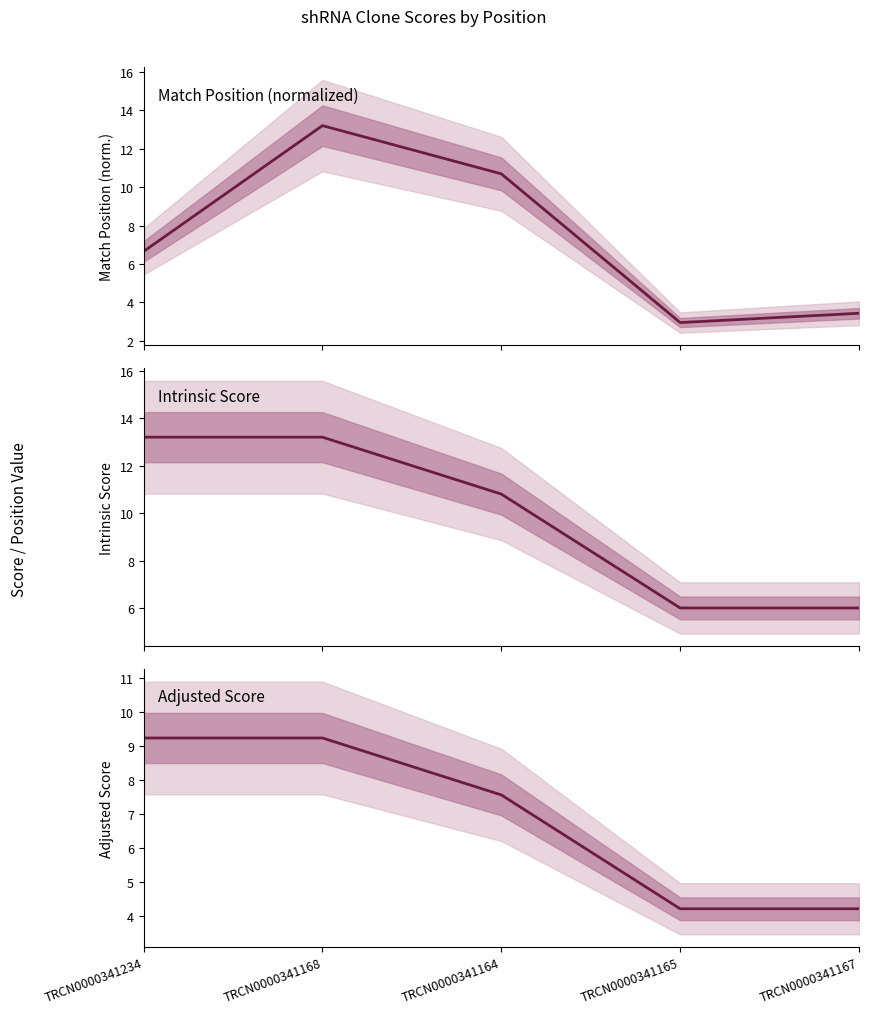

At how many categories does at least one series exceed 12?

2